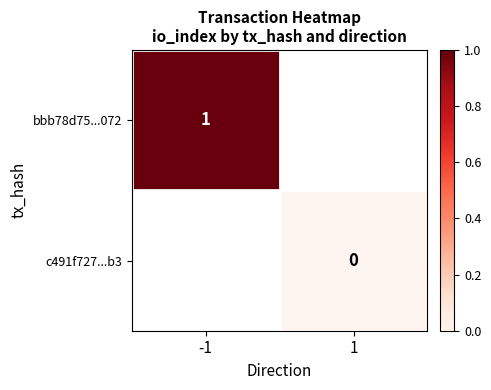

The bbb78d75...072 series shows 0 at -1. True or false?

False